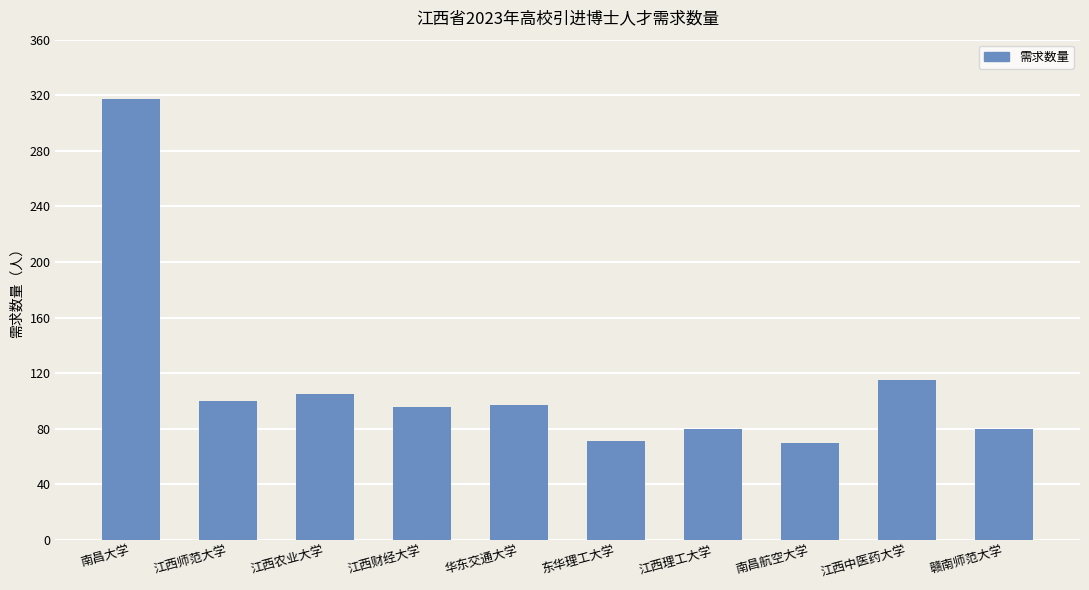

True or false: the data shows 65 at 江西农业大学.

False